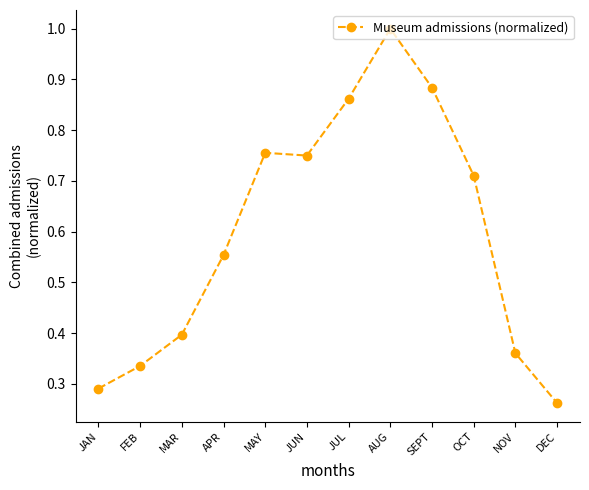

What is the sum of all values?

7.2